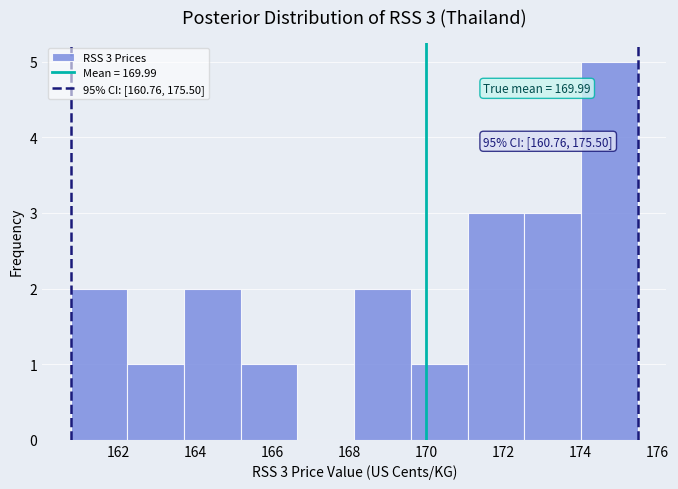

Over which range of the x-axis is the bar tallest?

174.0 to 175.6